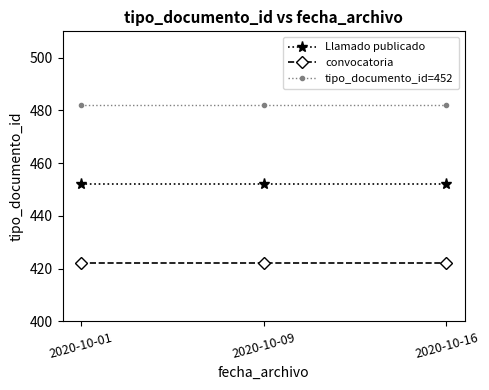

Count the number of categories in the chart.

3